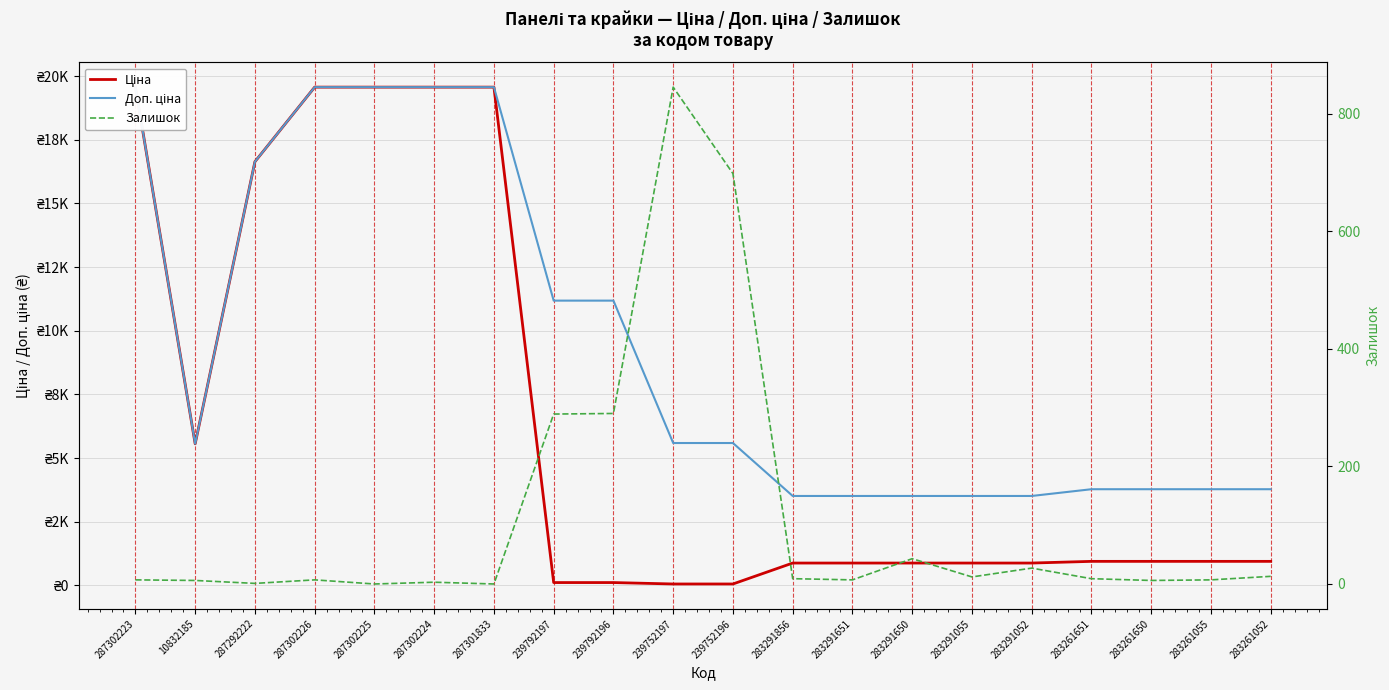

How many lines are shown in the chart?

3